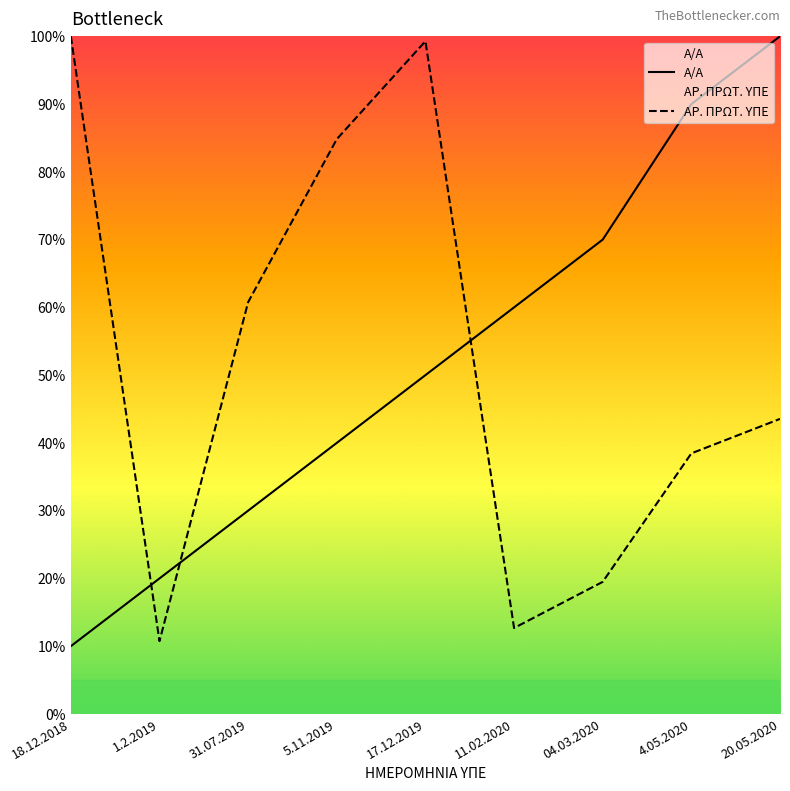

What is the label of the 5th point from the right?

17.12.2019